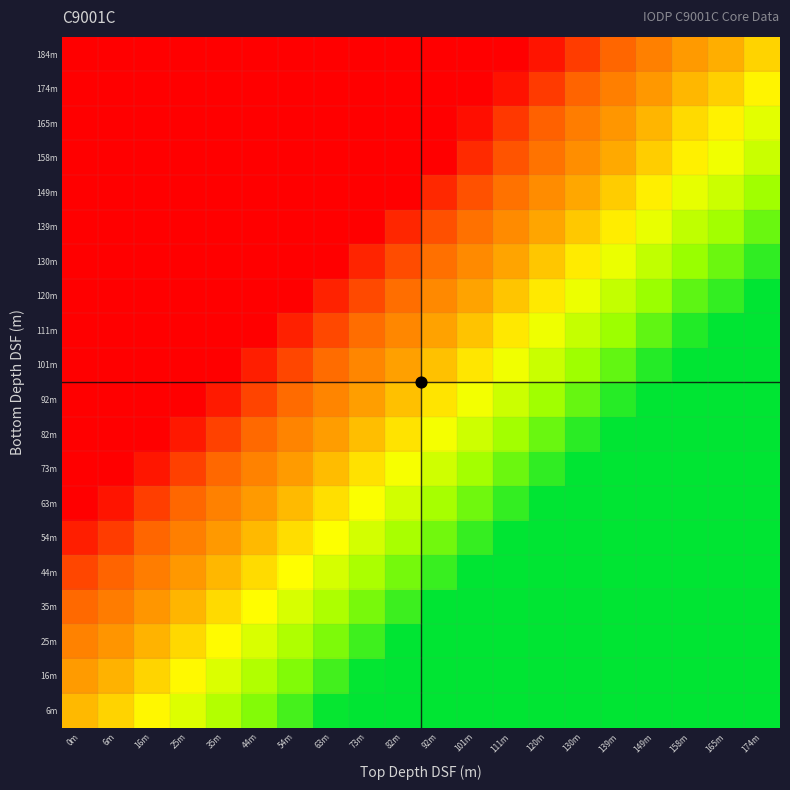

Reading left to right, transcribe all the data shown in this chart.

6m: 0m=0.4	6m=0.5	16m=0.6	25m=0.7	35m=0.7	44m=0.8	54m=0.9	63m=1.0	73m=1.0	82m=1.0	92m=1.0	101m=1.0	111m=1.0	120m=1.0	130m=1.0	139m=1.0	149m=1.0	158m=1.0	165m=1.0	174m=1.0
16m: 0m=0.4	6m=0.4	16m=0.5	25m=0.6	35m=0.7	44m=0.8	54m=0.8	63m=0.9	73m=1.0	82m=1.0	92m=1.0	101m=1.0	111m=1.0	120m=1.0	130m=1.0	139m=1.0	149m=1.0	158m=1.0	165m=1.0	174m=1.0
25m: 0m=0.3	6m=0.3	16m=0.4	25m=0.5	35m=0.6	44m=0.7	54m=0.8	63m=0.8	73m=0.9	82m=1.0	92m=1.0	101m=1.0	111m=1.0	120m=1.0	130m=1.0	139m=1.0	149m=1.0	158m=1.0	165m=1.0	174m=1.0
35m: 0m=0.2	6m=0.3	16m=0.4	25m=0.4	35m=0.5	44m=0.6	54m=0.7	63m=0.8	73m=0.8	82m=0.9	92m=1.0	101m=1.0	111m=1.0	120m=1.0	130m=1.0	139m=1.0	149m=1.0	158m=1.0	165m=1.0	174m=1.0
44m: 0m=0.1	6m=0.2	16m=0.3	25m=0.4	35m=0.4	44m=0.5	54m=0.6	63m=0.7	73m=0.8	82m=0.8	92m=0.9	101m=1.0	111m=1.0	120m=1.0	130m=1.0	139m=1.0	149m=1.0	158m=1.0	165m=1.0	174m=1.0
54m: 0m=0.1	6m=0.1	16m=0.2	25m=0.3	35m=0.4	44m=0.4	54m=0.5	63m=0.6	73m=0.7	82m=0.8	92m=0.8	101m=0.9	111m=1.0	120m=1.0	130m=1.0	139m=1.0	149m=1.0	158m=1.0	165m=1.0	174m=1.0
63m: 0m=0.0	6m=0.0	16m=0.1	25m=0.2	35m=0.3	44m=0.4	54m=0.4	63m=0.5	73m=0.6	82m=0.7	92m=0.8	101m=0.9	111m=0.9	120m=1.0	130m=1.0	139m=1.0	149m=1.0	158m=1.0	165m=1.0	174m=1.0
73m: 0m=0.0	6m=0.0	16m=0.0	25m=0.1	35m=0.2	44m=0.3	54m=0.4	63m=0.5	73m=0.5	82m=0.6	92m=0.7	101m=0.8	111m=0.9	120m=0.9	130m=1.0	139m=1.0	149m=1.0	158m=1.0	165m=1.0	174m=1.0
82m: 0m=0.0	6m=0.0	16m=0.0	25m=0.1	35m=0.1	44m=0.2	54m=0.3	63m=0.4	73m=0.5	82m=0.5	92m=0.6	101m=0.7	111m=0.8	120m=0.9	130m=0.9	139m=1.0	149m=1.0	158m=1.0	165m=1.0	174m=1.0
92m: 0m=0.0	6m=0.0	16m=0.0	25m=0.0	35m=0.1	44m=0.1	54m=0.2	63m=0.3	73m=0.4	82m=0.5	92m=0.5	101m=0.6	111m=0.7	120m=0.8	130m=0.9	139m=0.9	149m=1.0	158m=1.0	165m=1.0	174m=1.0
101m: 0m=0.0	6m=0.0	16m=0.0	25m=0.0	35m=0.0	44m=0.1	54m=0.1	63m=0.2	73m=0.3	82m=0.4	92m=0.5	101m=0.5	111m=0.6	120m=0.7	130m=0.8	139m=0.9	149m=0.9	158m=1.0	165m=1.0	174m=1.0
111m: 0m=0.0	6m=0.0	16m=0.0	25m=0.0	35m=0.0	44m=0.0	54m=0.1	63m=0.1	73m=0.2	82m=0.3	92m=0.4	101m=0.5	111m=0.5	120m=0.6	130m=0.7	139m=0.8	149m=0.9	158m=1.0	165m=1.0	174m=1.0
120m: 0m=0.0	6m=0.0	16m=0.0	25m=0.0	35m=0.0	44m=0.0	54m=0.0	63m=0.1	73m=0.1	82m=0.2	92m=0.3	101m=0.4	111m=0.5	120m=0.6	130m=0.6	139m=0.7	149m=0.8	158m=0.9	165m=0.9	174m=1.0
130m: 0m=0.0	6m=0.0	16m=0.0	25m=0.0	35m=0.0	44m=0.0	54m=0.0	63m=0.0	73m=0.1	82m=0.2	92m=0.2	101m=0.3	111m=0.4	120m=0.5	130m=0.6	139m=0.6	149m=0.7	158m=0.8	165m=0.9	174m=0.9
139m: 0m=0.0	6m=0.0	16m=0.0	25m=0.0	35m=0.0	44m=0.0	54m=0.0	63m=0.0	73m=0.0	82m=0.1	92m=0.2	101m=0.2	111m=0.3	120m=0.4	130m=0.5	139m=0.6	149m=0.6	158m=0.7	165m=0.8	174m=0.9
149m: 0m=0.0	6m=0.0	16m=0.0	25m=0.0	35m=0.0	44m=0.0	54m=0.0	63m=0.0	73m=0.0	82m=0.0	92m=0.1	101m=0.2	111m=0.2	120m=0.3	130m=0.4	139m=0.5	149m=0.6	158m=0.6	165m=0.7	174m=0.8
158m: 0m=0.0	6m=0.0	16m=0.0	25m=0.0	35m=0.0	44m=0.0	54m=0.0	63m=0.0	73m=0.0	82m=0.0	92m=0.0	101m=0.1	111m=0.2	120m=0.2	130m=0.3	139m=0.4	149m=0.5	158m=0.6	165m=0.6	174m=0.7
165m: 0m=0.0	6m=0.0	16m=0.0	25m=0.0	35m=0.0	44m=0.0	54m=0.0	63m=0.0	73m=0.0	82m=0.0	92m=0.0	101m=0.0	111m=0.1	120m=0.2	130m=0.3	139m=0.4	149m=0.4	158m=0.5	165m=0.6	174m=0.7
174m: 0m=0.0	6m=0.0	16m=0.0	25m=0.0	35m=0.0	44m=0.0	54m=0.0	63m=0.0	73m=0.0	82m=0.0	92m=0.0	101m=0.0	111m=0.0	120m=0.1	130m=0.2	139m=0.3	149m=0.4	158m=0.4	165m=0.5	174m=0.6
184m: 0m=0.0	6m=0.0	16m=0.0	25m=0.0	35m=0.0	44m=0.0	54m=0.0	63m=0.0	73m=0.0	82m=0.0	92m=0.0	101m=0.0	111m=0.0	120m=0.0	130m=0.1	139m=0.2	149m=0.3	158m=0.4	165m=0.4	174m=0.5